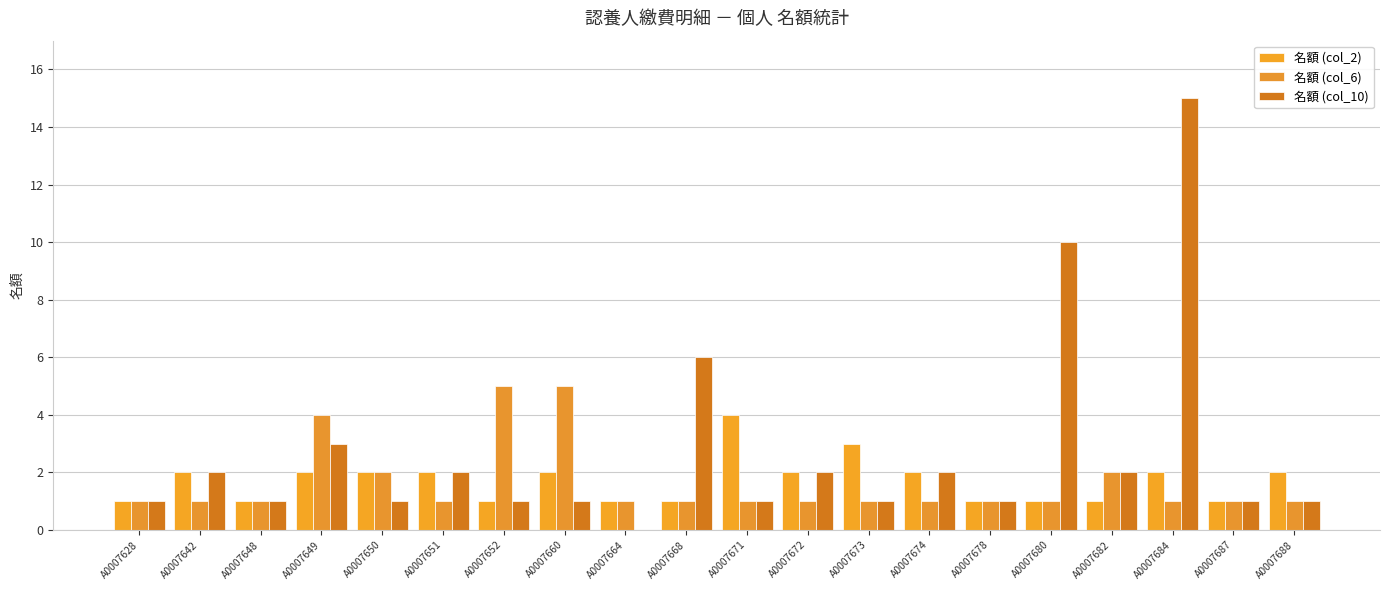

Are the bars grouped side by side (vs. stacked)?

Yes